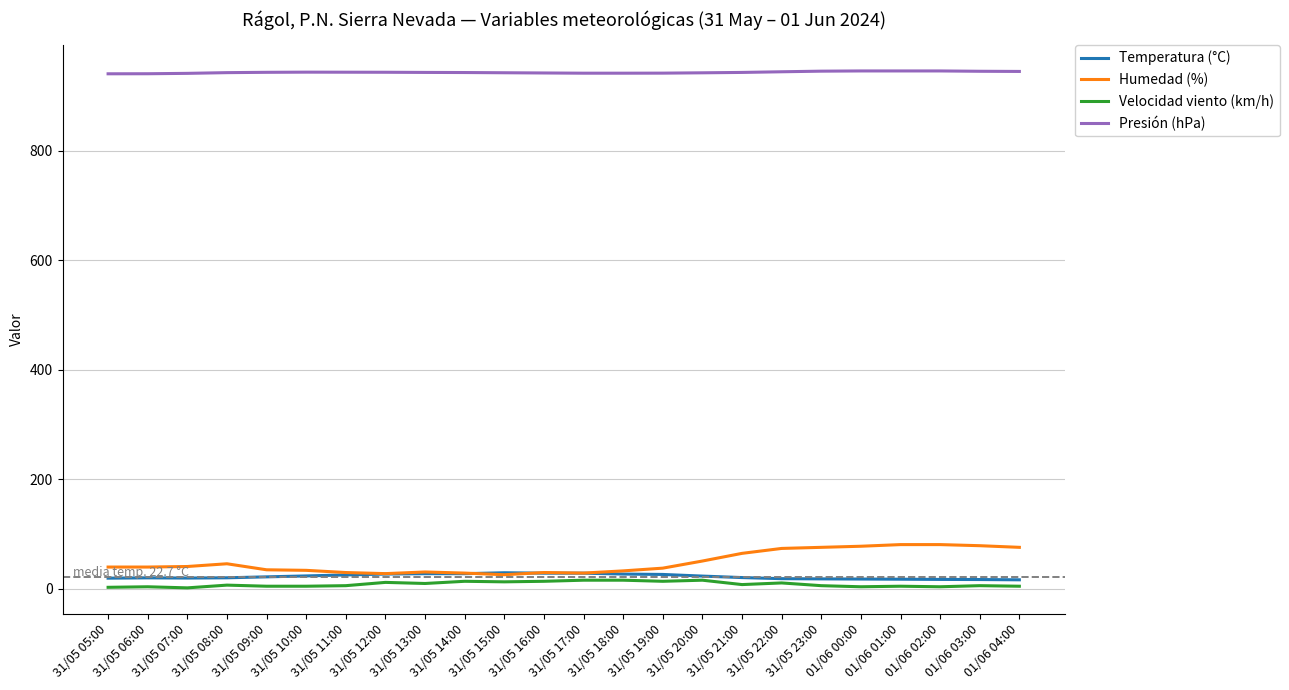

Which series has the largest total across all categories?

Presión (hPa)